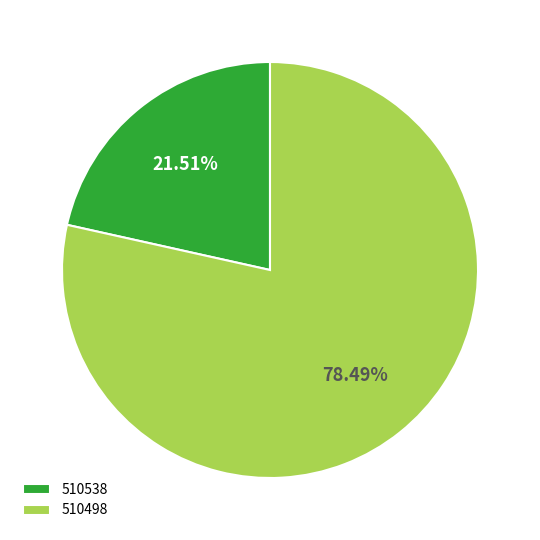

Is there any slice that represents more than half of the pie?

Yes